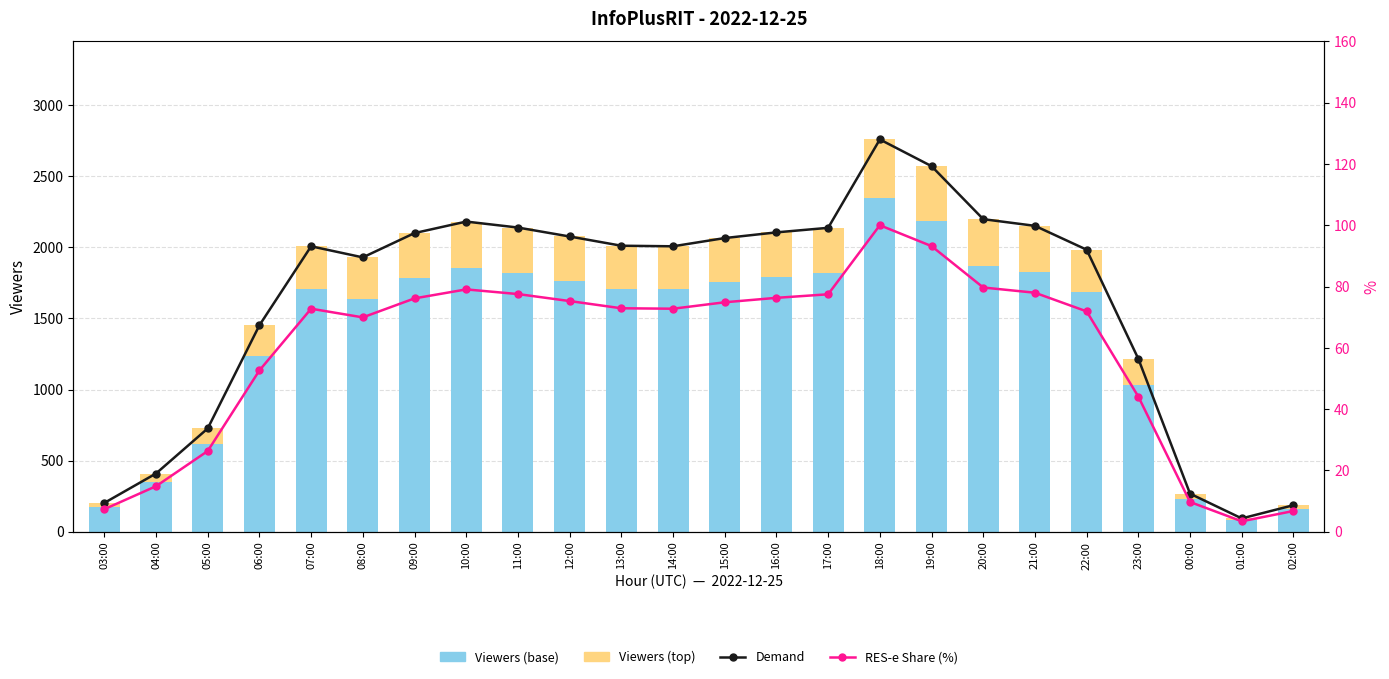

Between 21:00 and 07:00, which is larger?

21:00